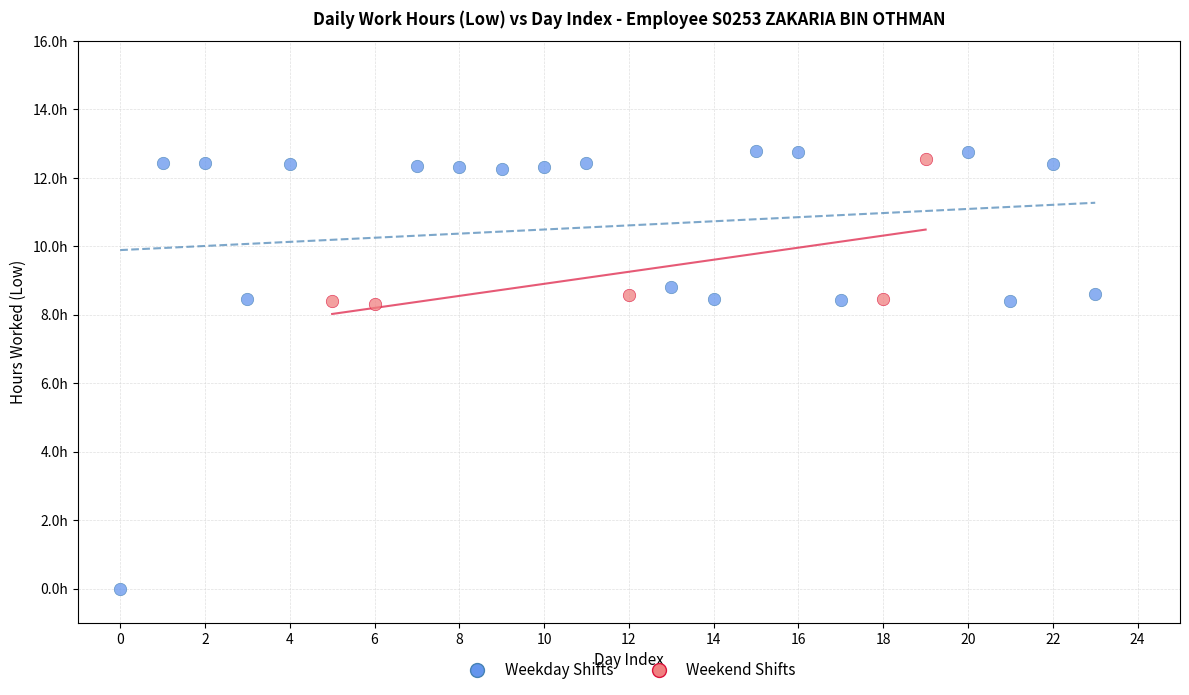

Which series contains the lowest Y value?

Weekday Shifts